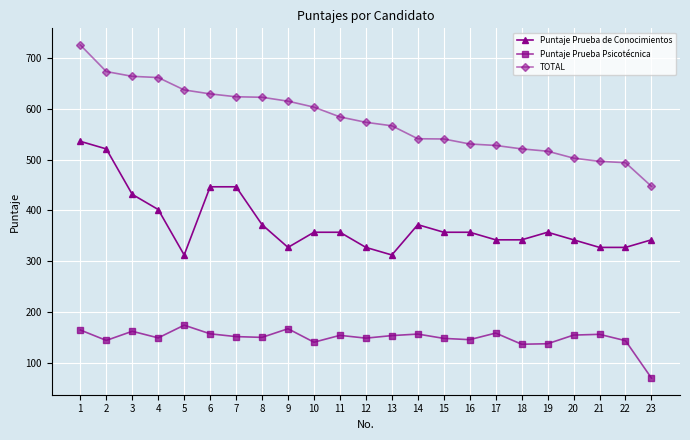

Which category has the highest value across all series?

1